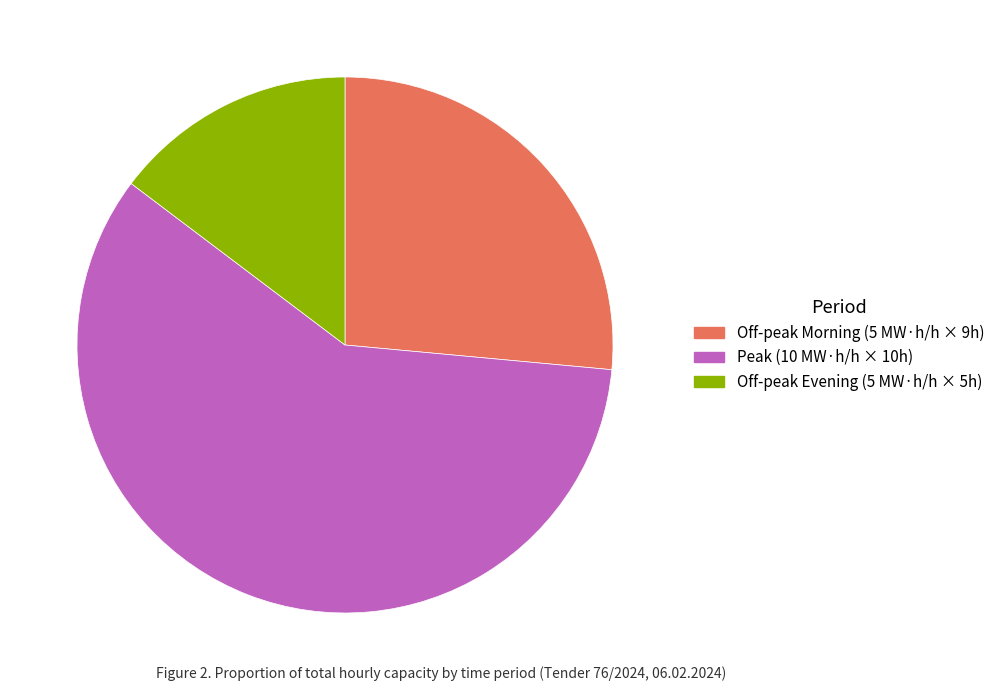

The Off-peak Morning (5 MW·h/h × 9h) slice represents 26% of the pie. True or false?

True